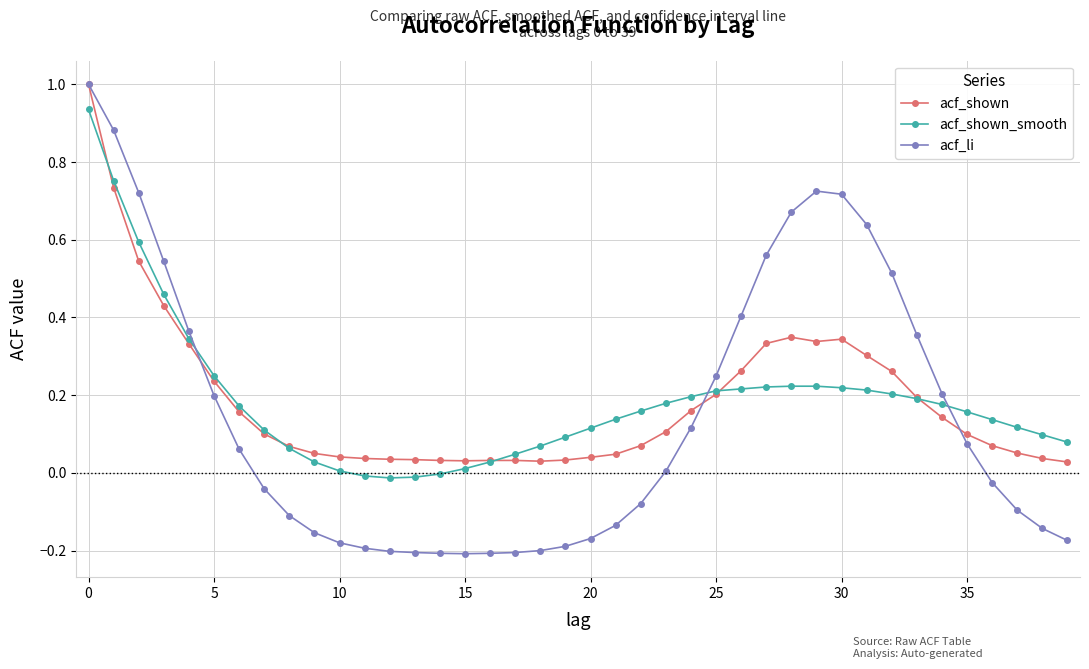

Which series has the widest spread of values?

acf_li